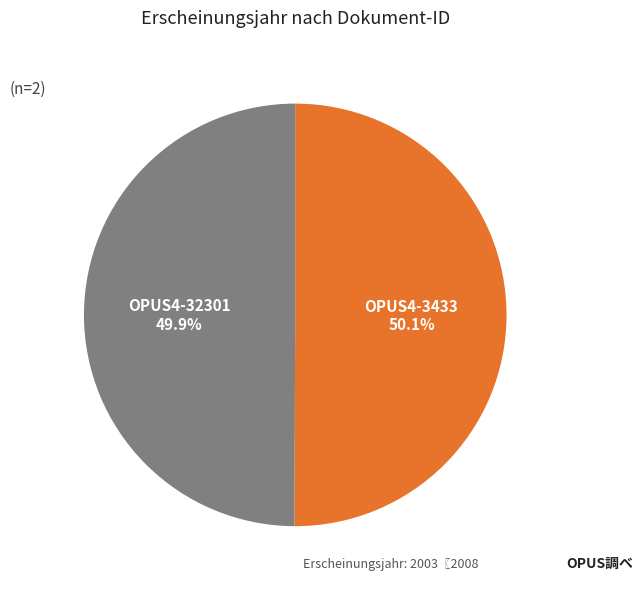

Does any single category account for the majority?

Yes